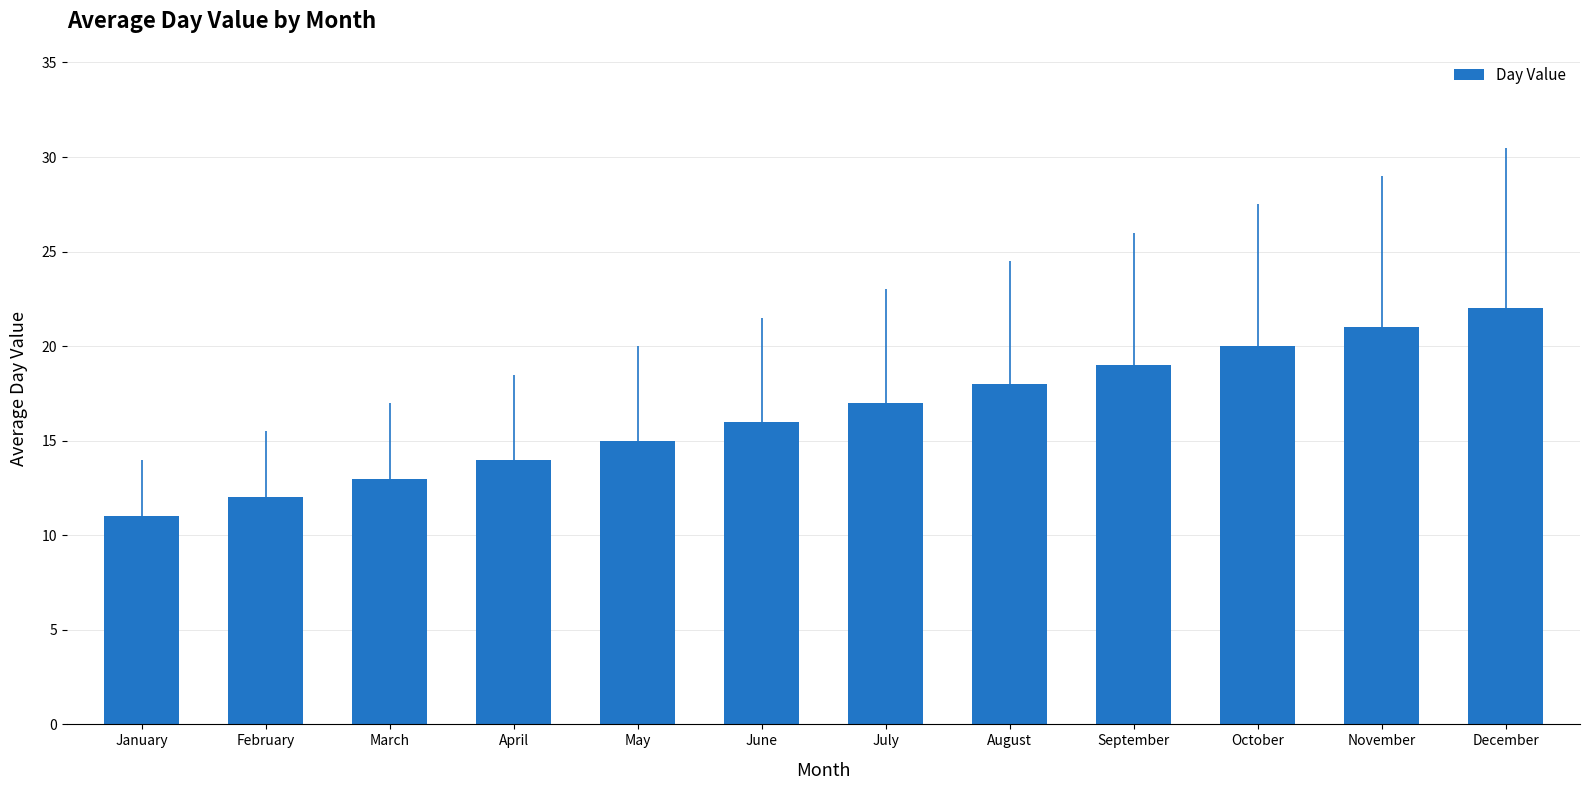

Rank the categories by value from highest to lowest.

December, November, October, September, August, July, June, May, April, March, February, January